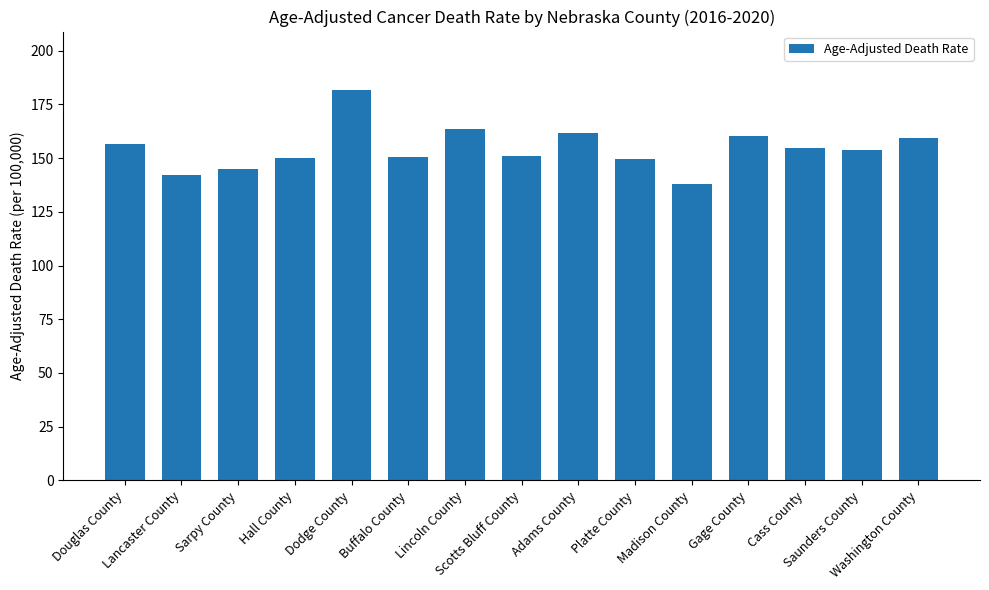

What is the sum of all values?

2316.7